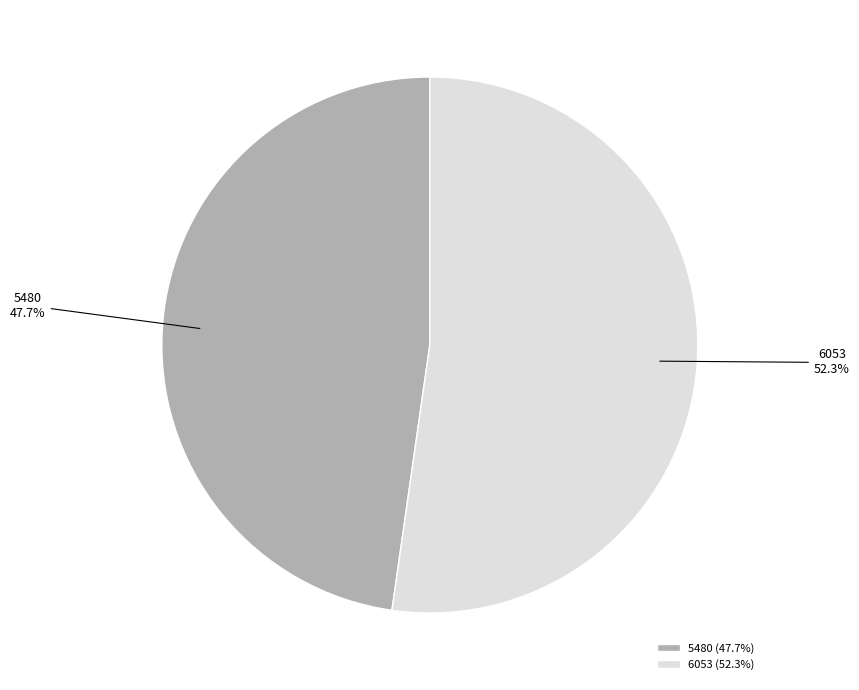

Does 5480 account for over 50% of the chart?

No